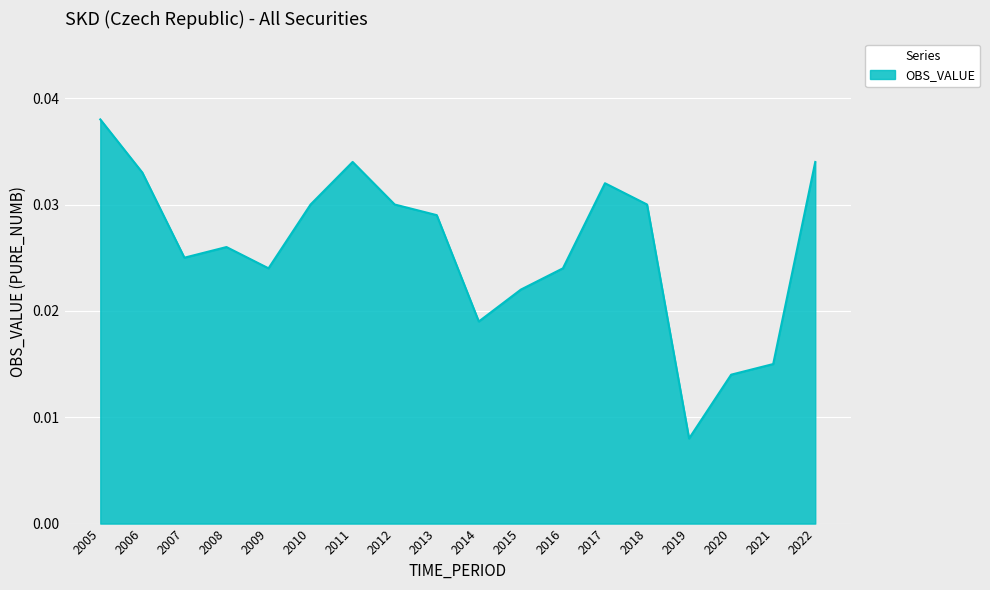

At which label is the value closest to 0?

2019